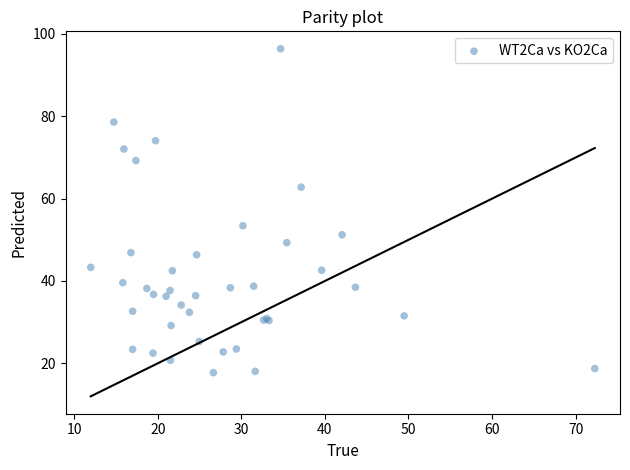

What Y value in the scatter plot is closest to 57?

53.4